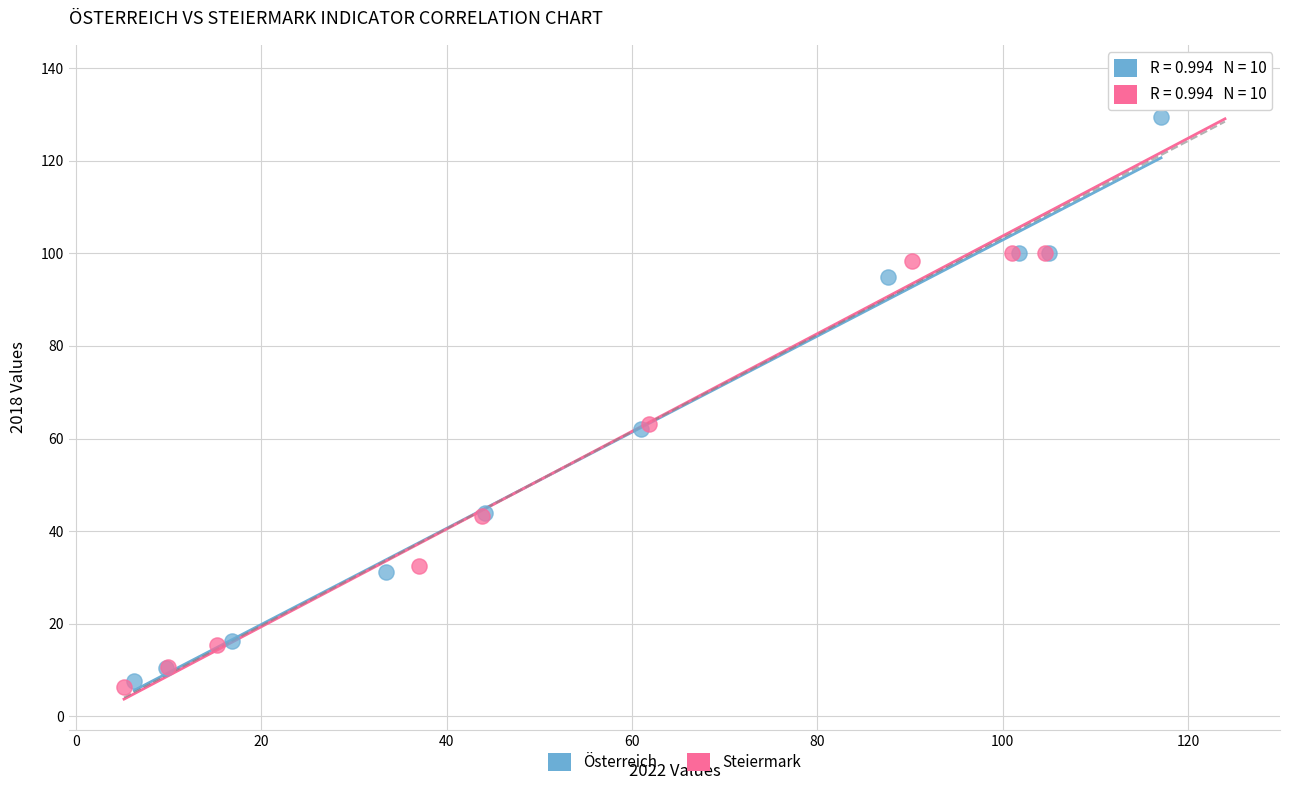

Which series contains the highest Y value?

Steiermark